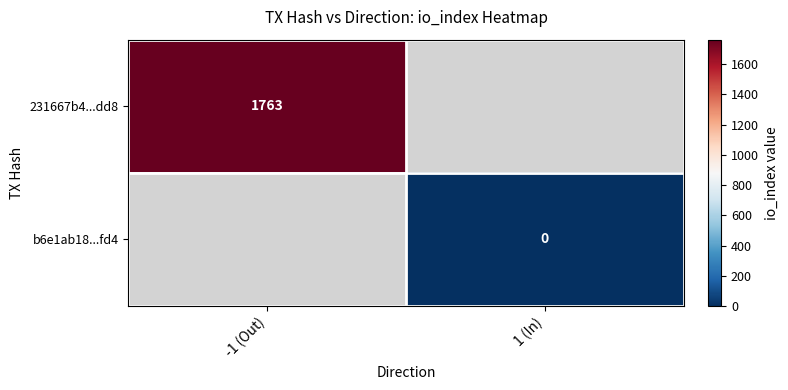

The 231667b4...dd8 series shows 1763 at -1 (Out). True or false?

True